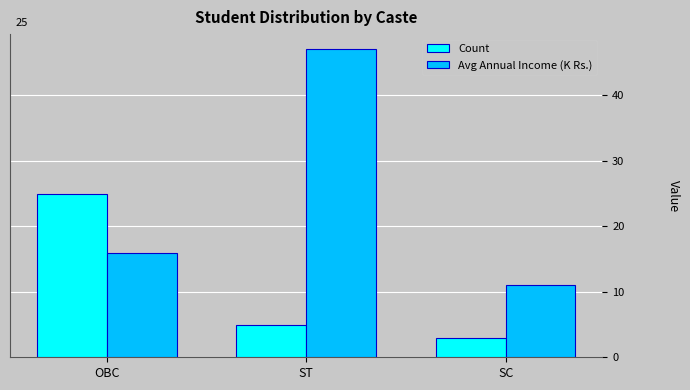

What is the sum of all Avg Annual Income (K Rs.) values?

73.9